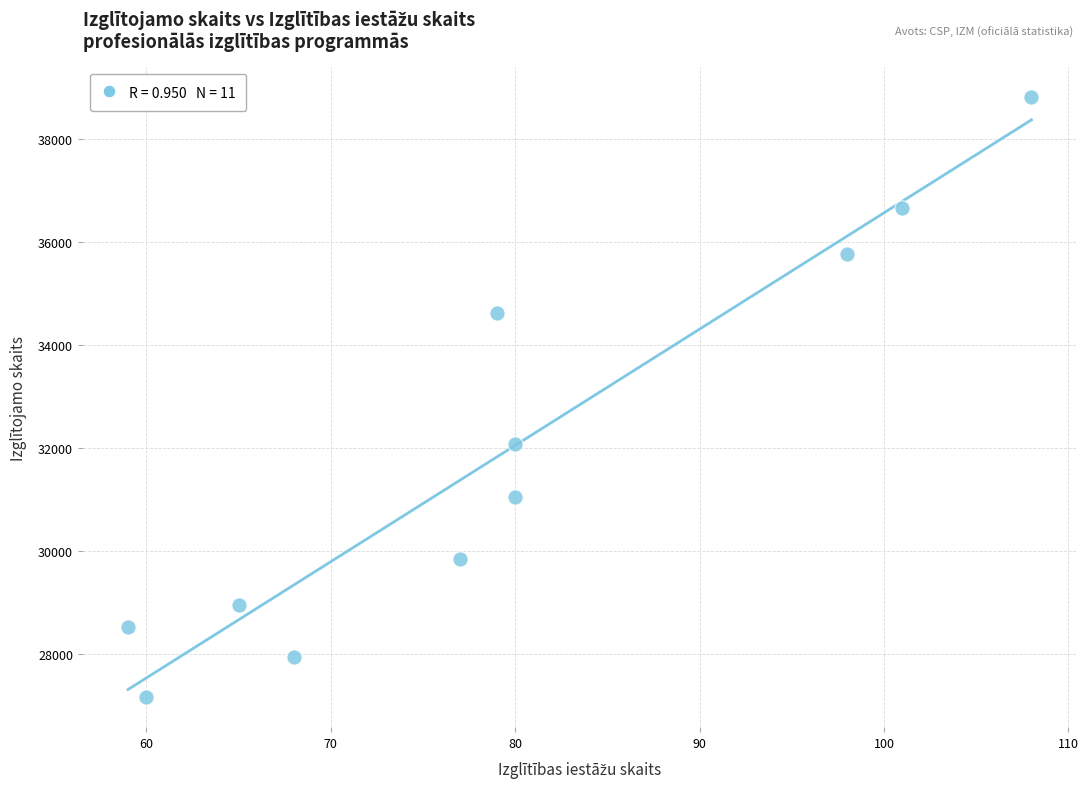

What Y value in the scatter plot is closest to 32990?

32086